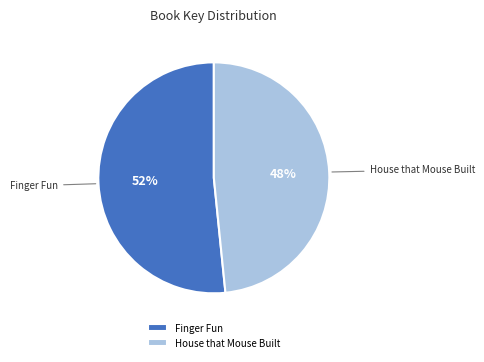

Which has a higher value, House that Mouse Built or Finger Fun?

Finger Fun